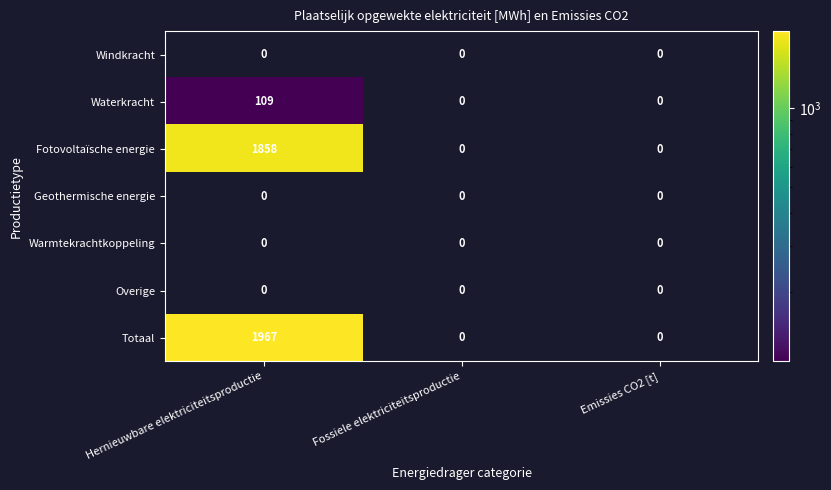

At which label does Fotovoltaïsche energie reach its peak?

Hernieuwbare elektriciteitsproductie